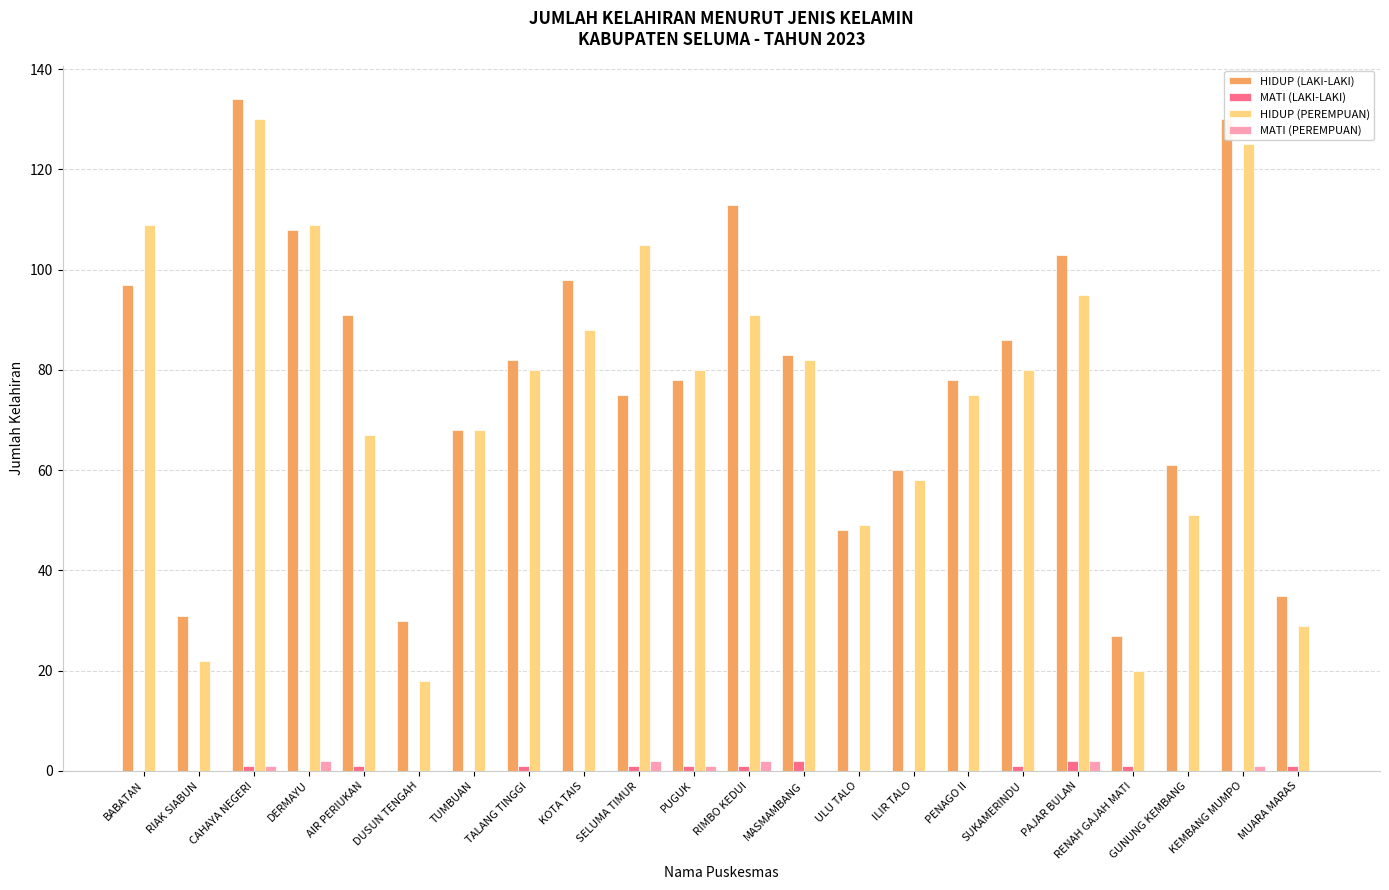

What is the approximate value of HIDUP (PEREMPUAN) at DUSUN TENGAH?

18